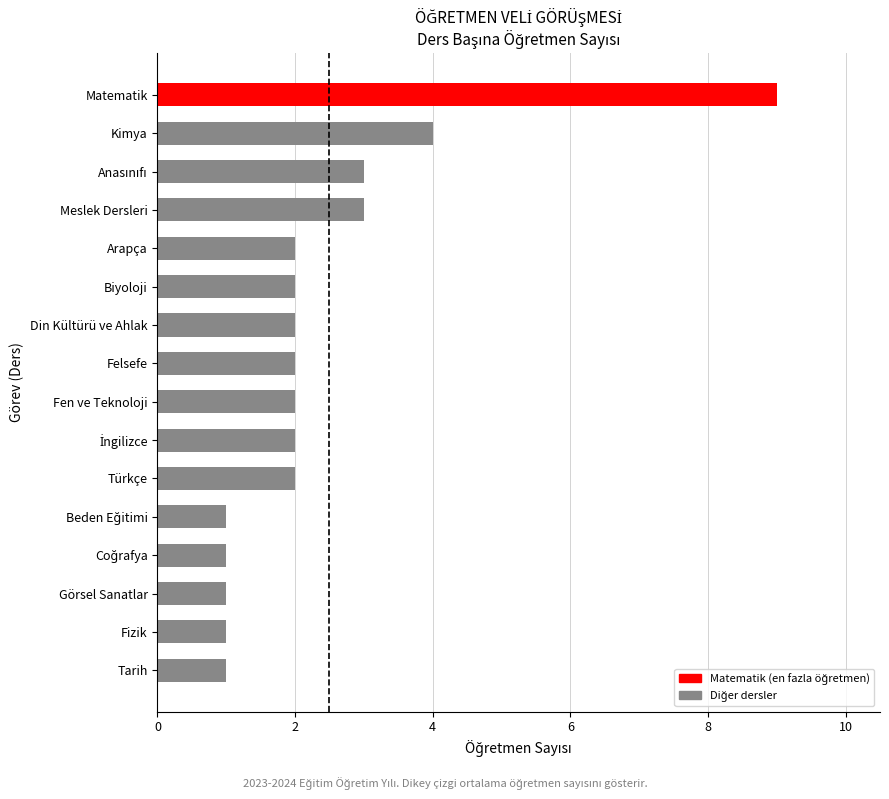

Does the chart contain stacked bars?

No